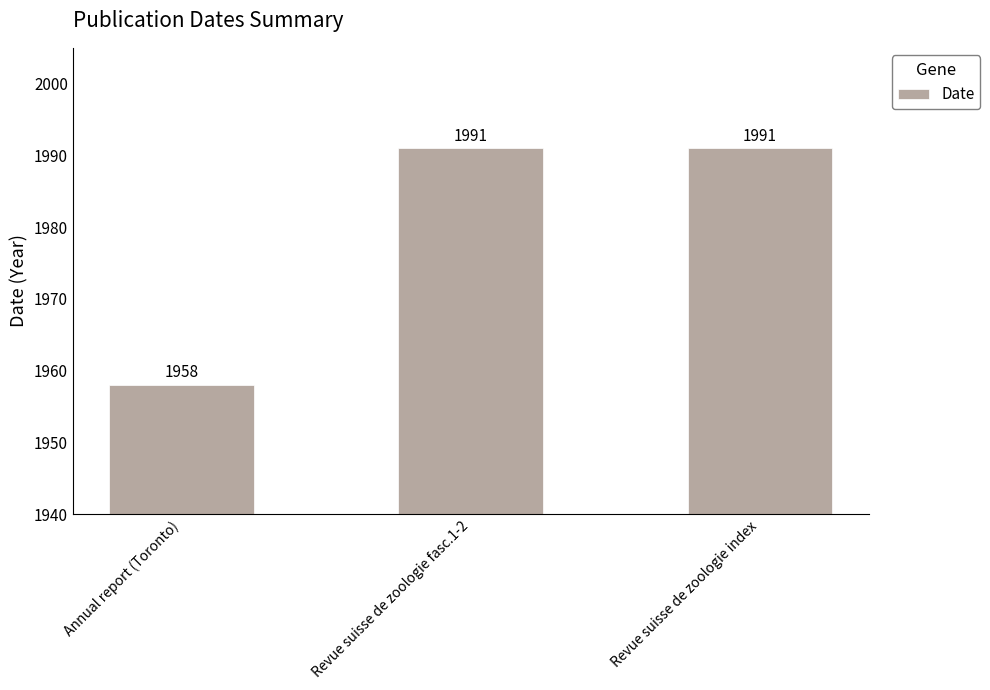

The chart shows a value of 1991 at Revue suisse de zoologie index. True or false?

True